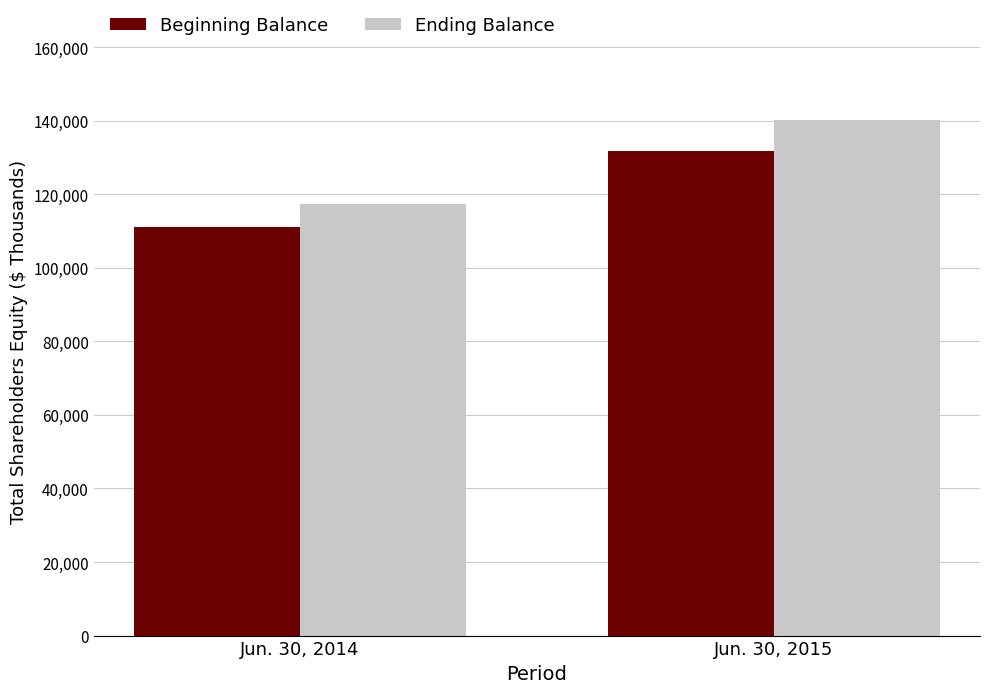

Which series changed the most between Jun. 30, 2014 and Jun. 30, 2015?

Ending Balance